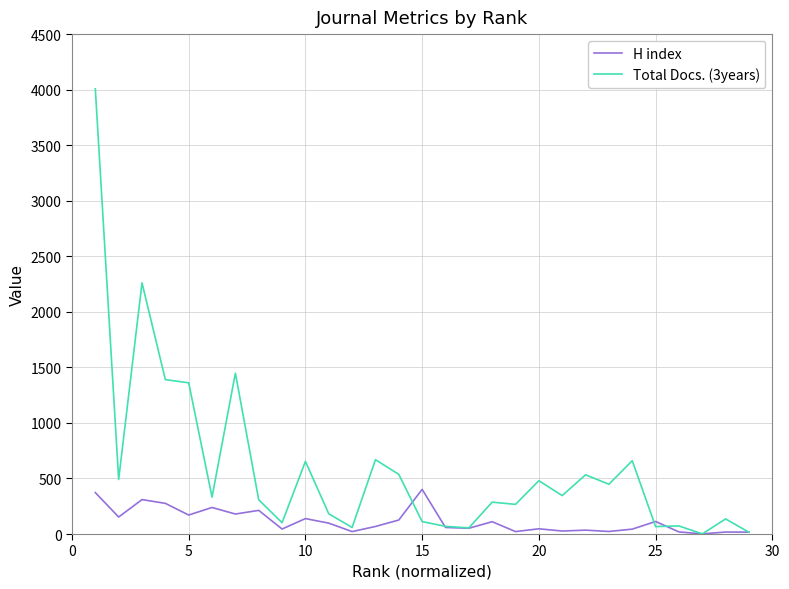

What are all the series names shown in the legend?

H index, Total Docs. (3years)